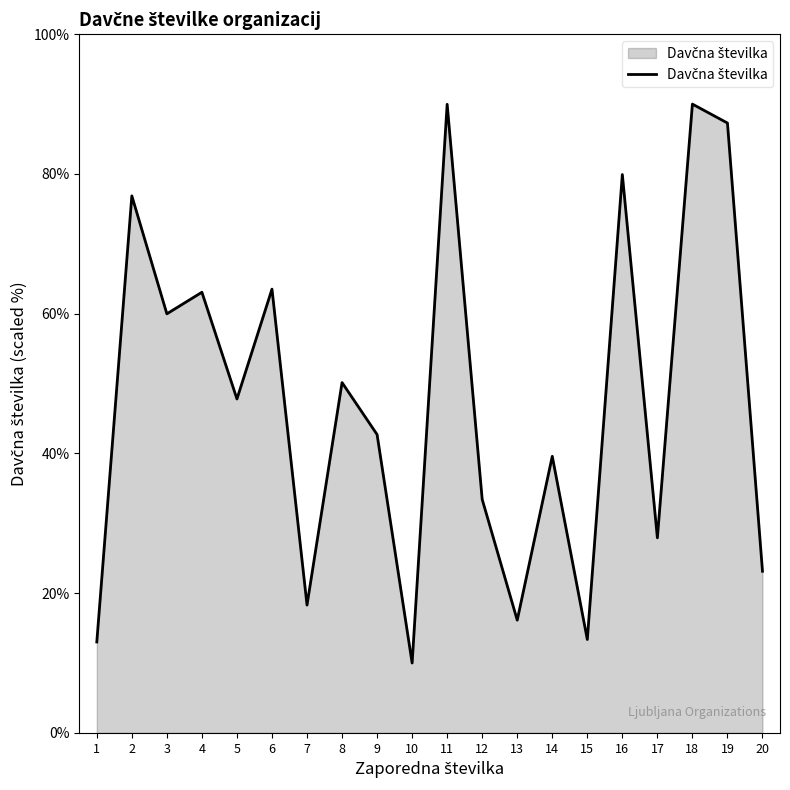

At which category does the data reach its first local peak?

2